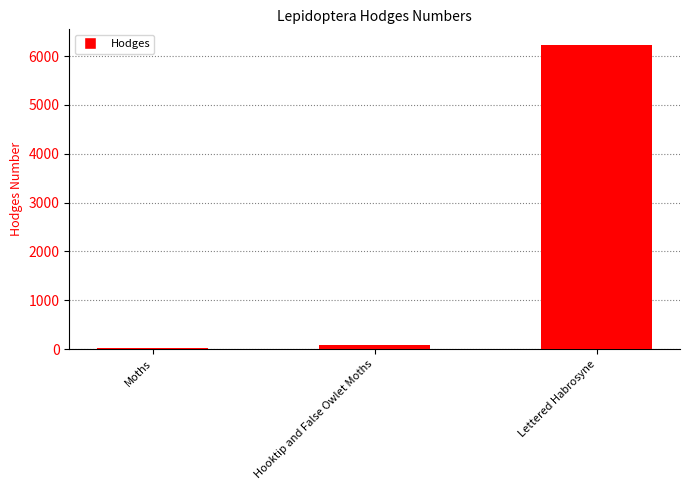

Rank the categories by value from lowest to highest.

Moths, Hooktip and False Owlet Moths, Lettered Habrosyne